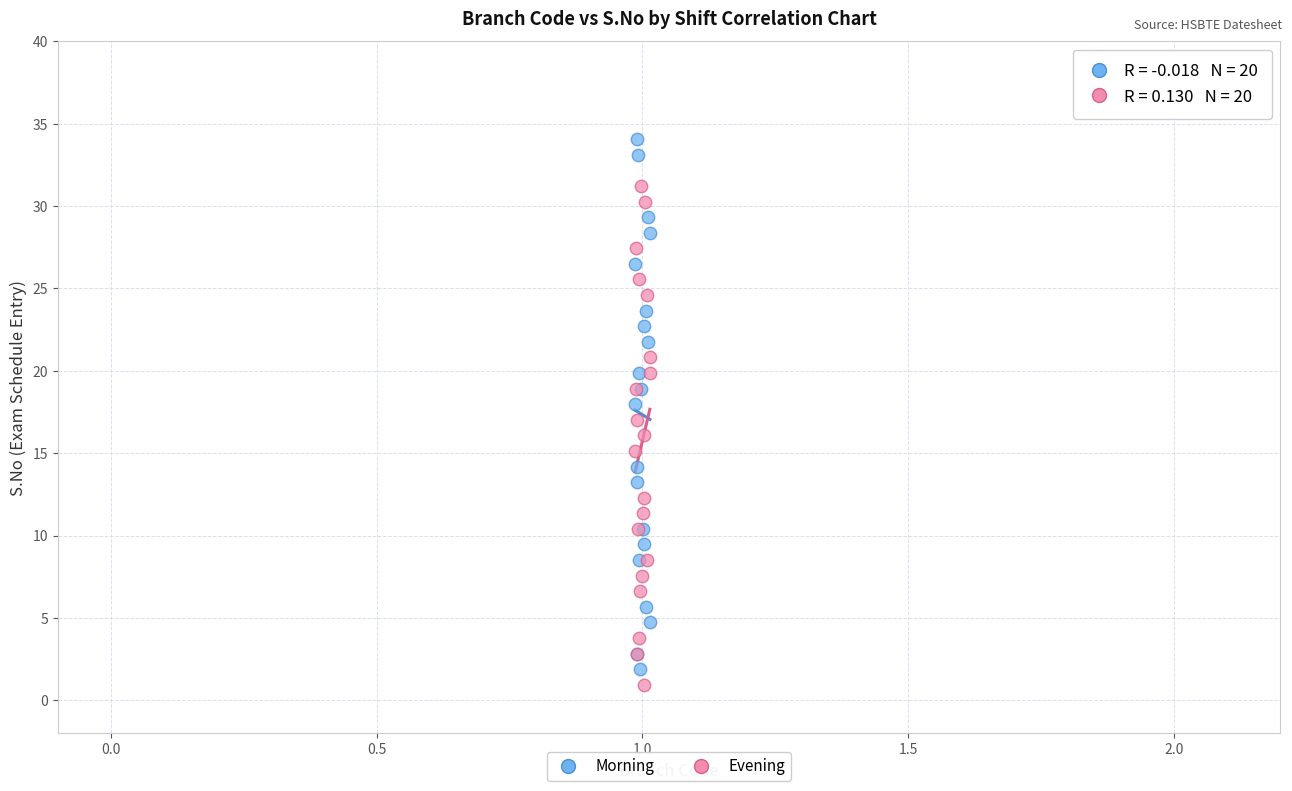

Which series reaches the maximum Y coordinate?

Morning